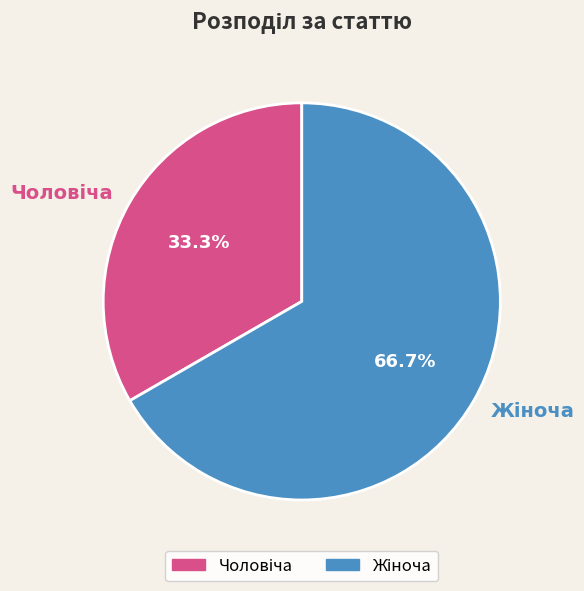

Is there any slice that represents more than half of the pie?

Yes